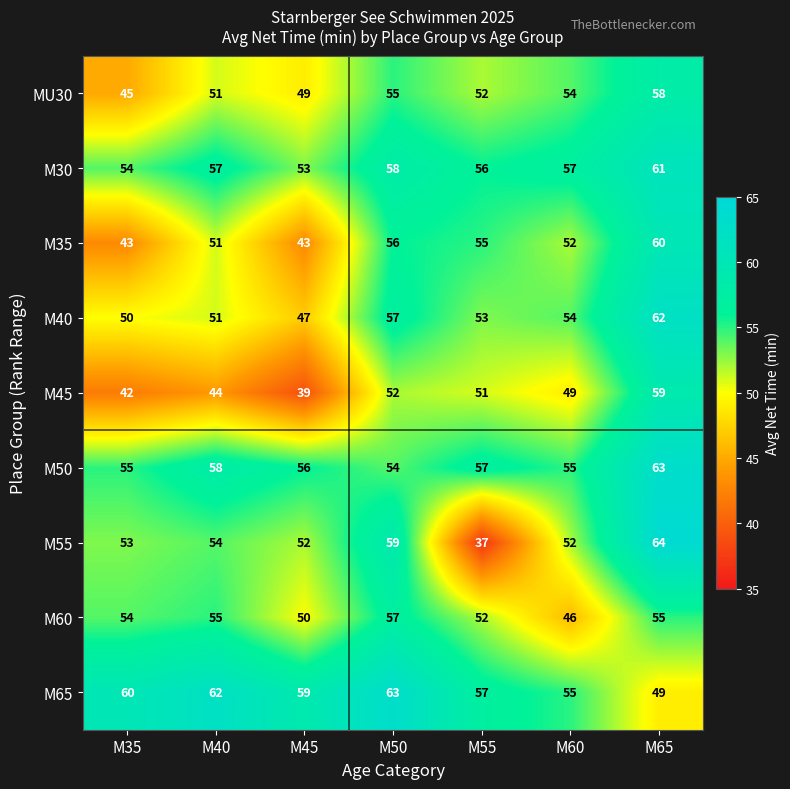

What is the difference between the second highest and minimum values in the MU30 series?

10